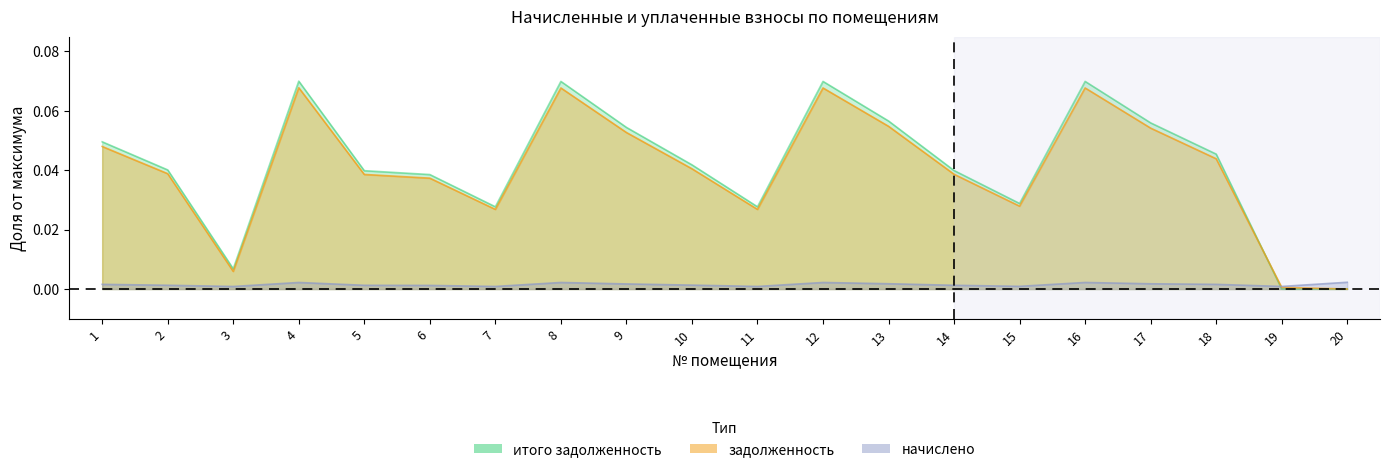

What are all the series names shown in the legend?

задолженность, начислено, итого_задолженность